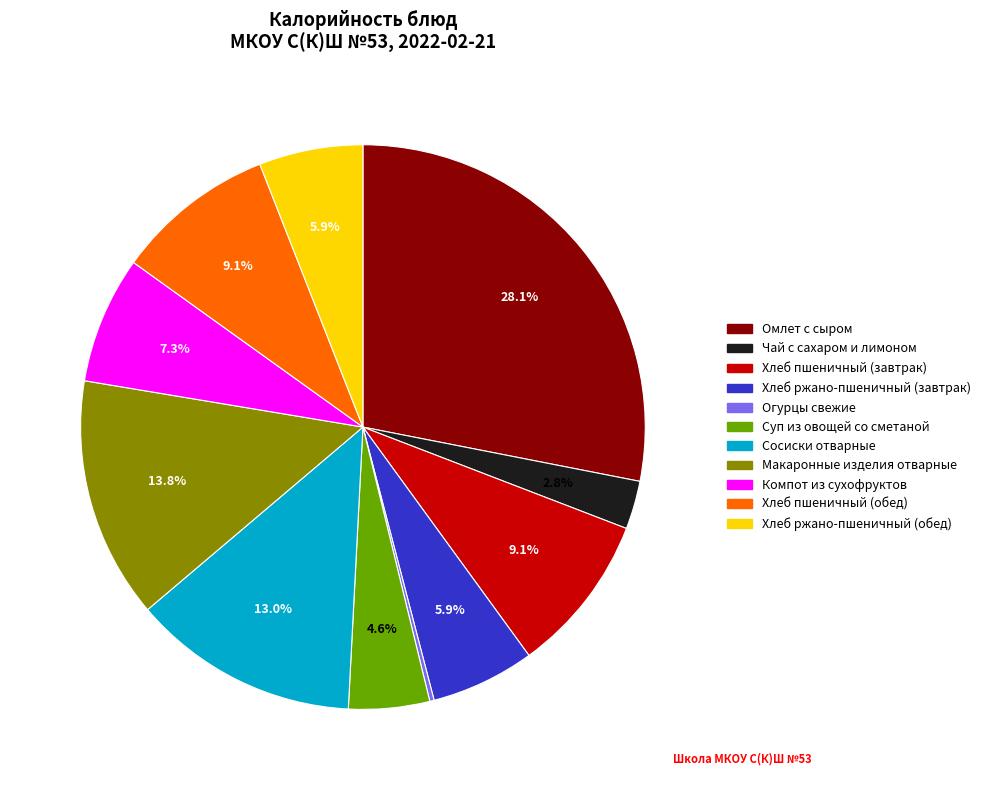

Do Сосиски отварные and Хлеб пшеничный (обед) together represent more than half of the pie?

No